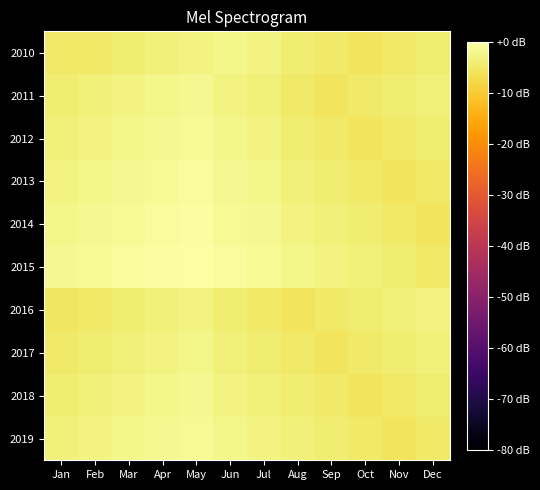

Between Oct and Jul, which is larger?

Jul